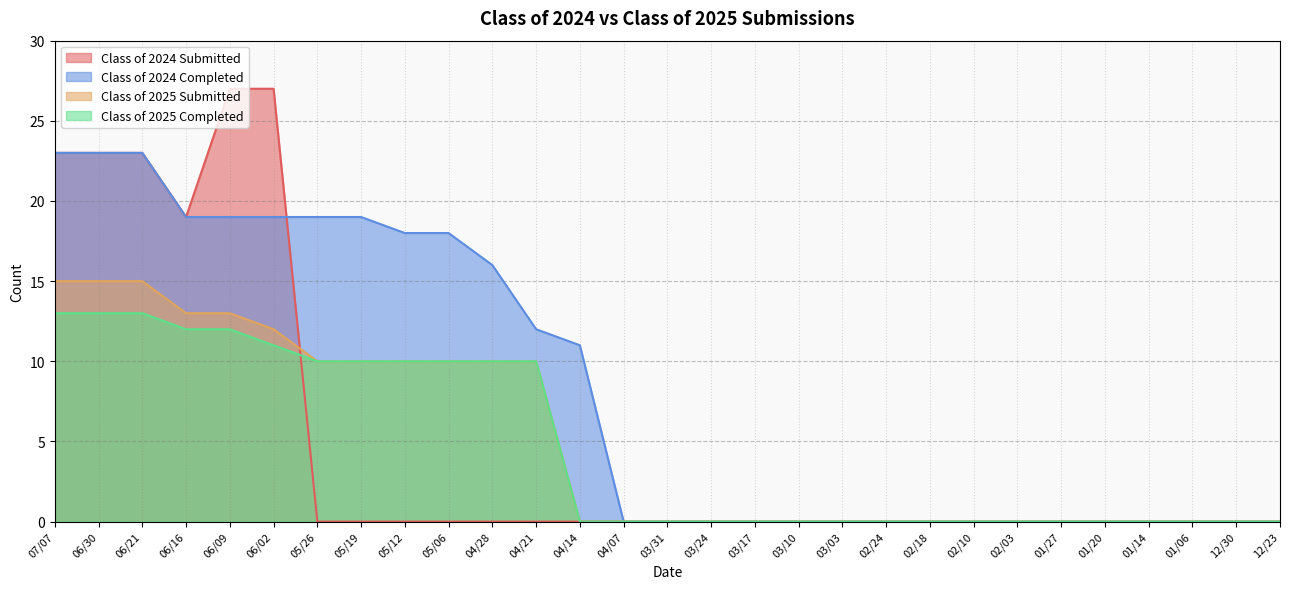

What is the label of the 18th point from the left?

03/10